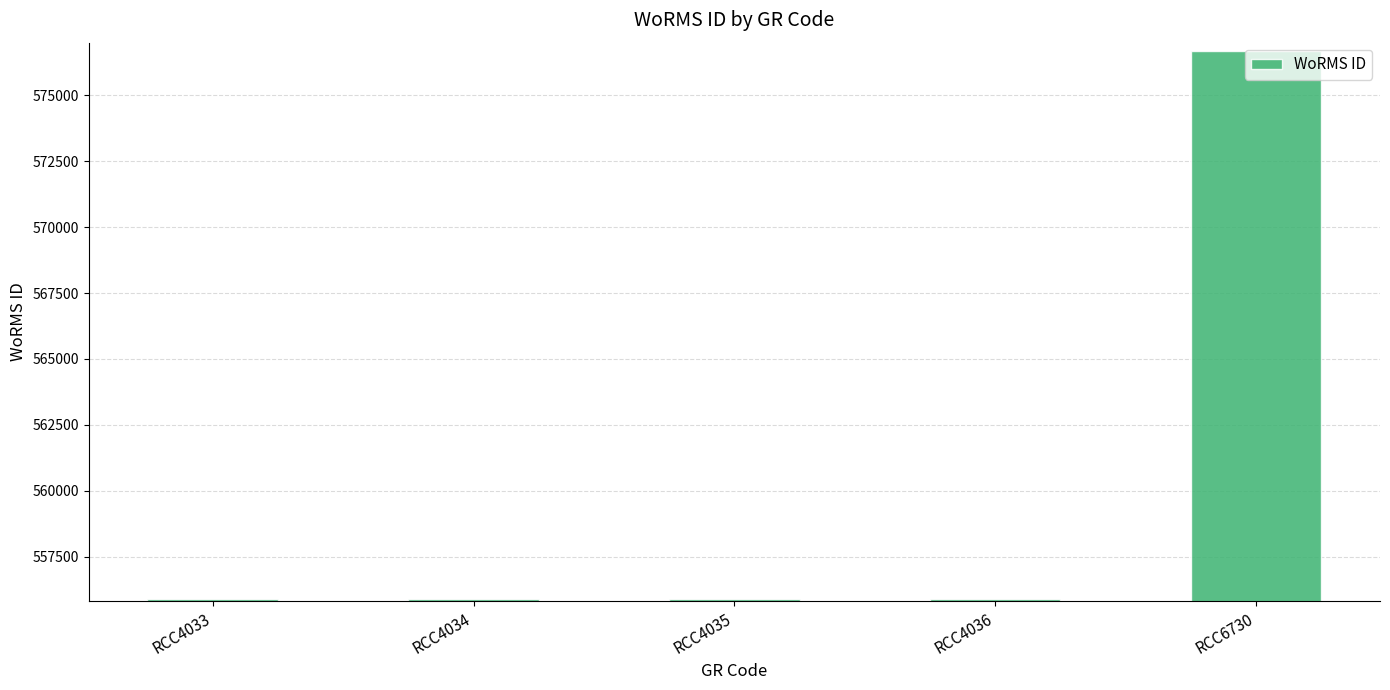

True or false: the data shows 555895 at RCC4036.

True